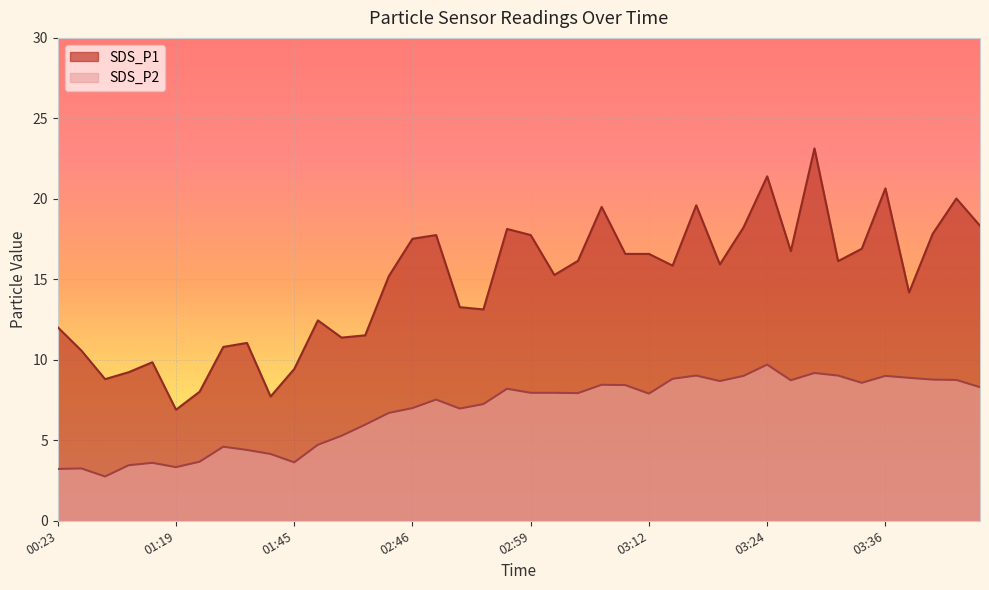

Between 03:04 and 03:43, which is larger?

03:43